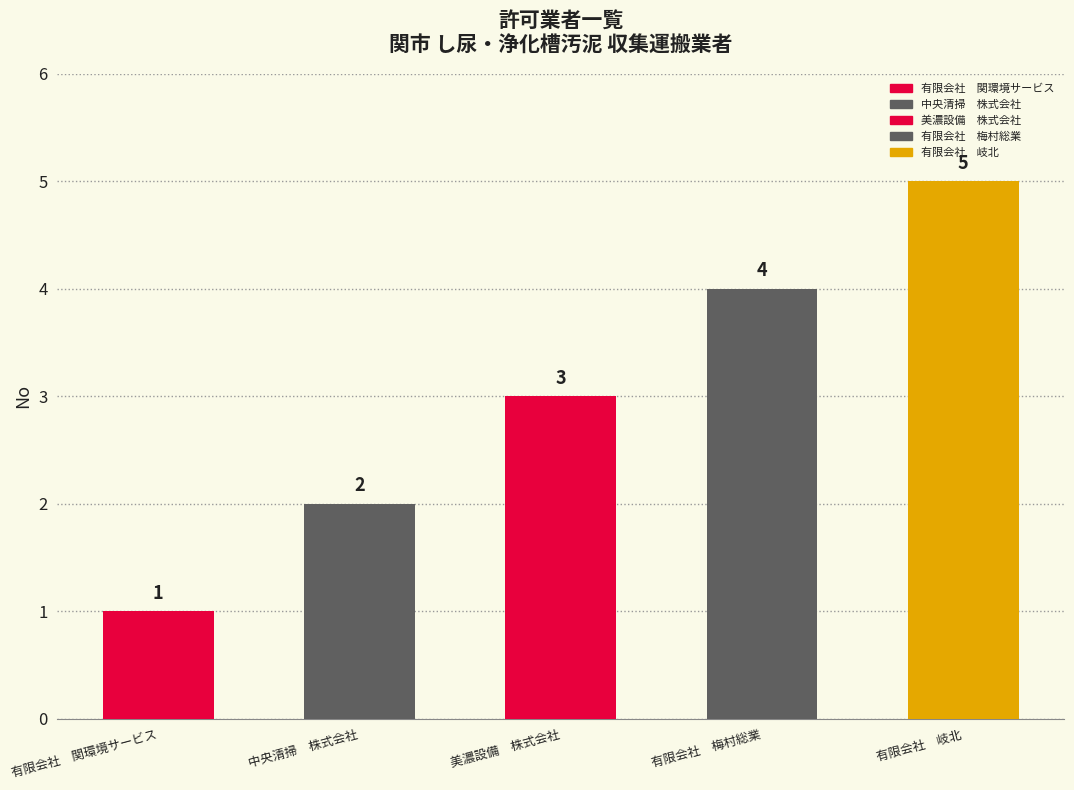

Rank the categories by value from highest to lowest.

有限会社　岐北, 有限会社　梅村総業, 美濃設備　株式会社, 中央清掃　株式会社, 有限会社　関環境サービス